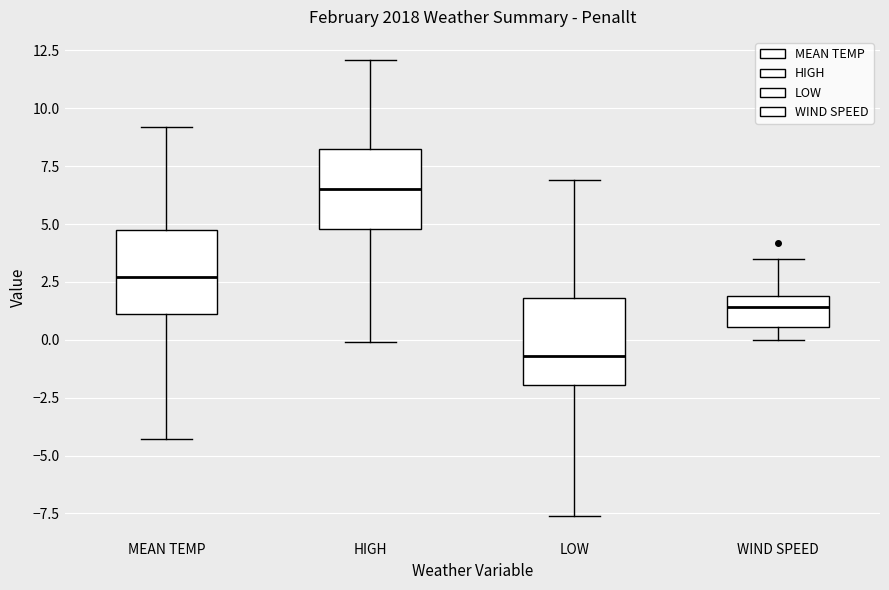

Where does the lower whisker of the box for LOW end on the y-axis? The values are not printed on the chart, so give them approximately, as read against the axis.

-7.5